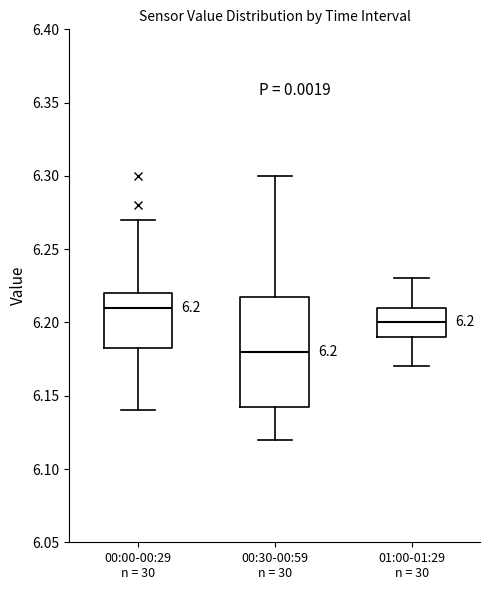

Which box's median line is the highest?

00:00-00:29 n = 30